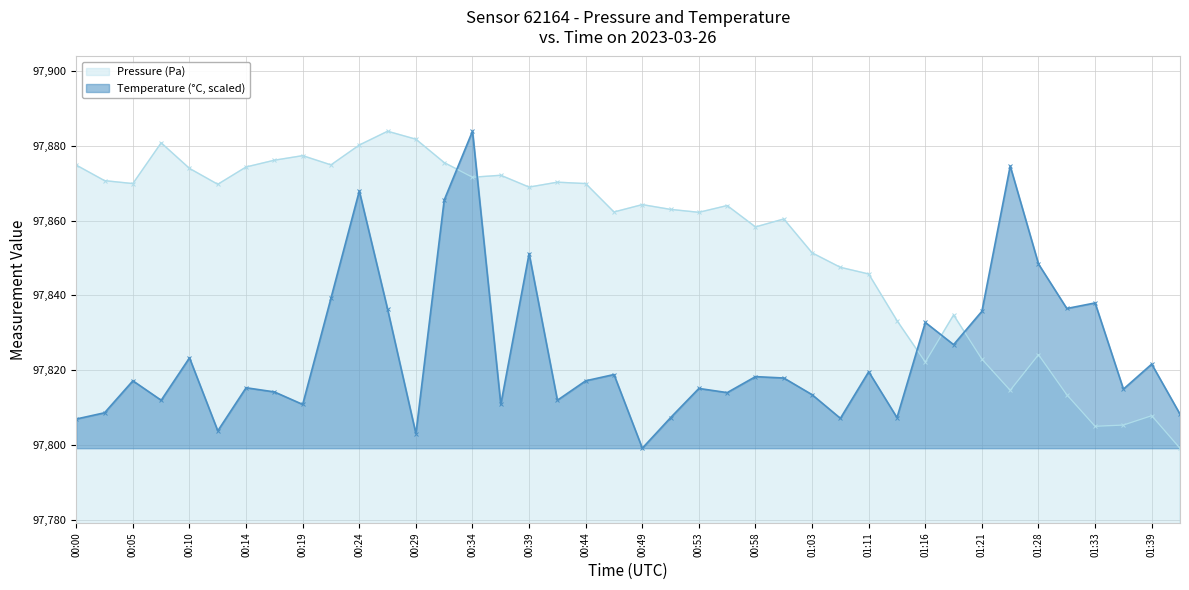

List the series in order of their overall mean, highest first.

Pressure (Pa), Temperature (°C, scaled)